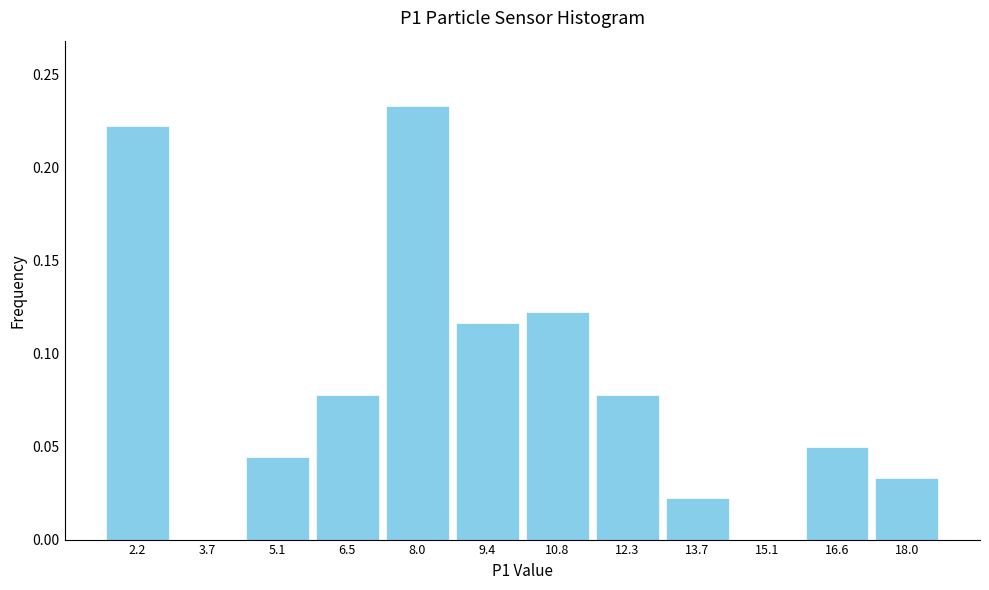

Which label corresponds to the largest value in the chart?

8.0